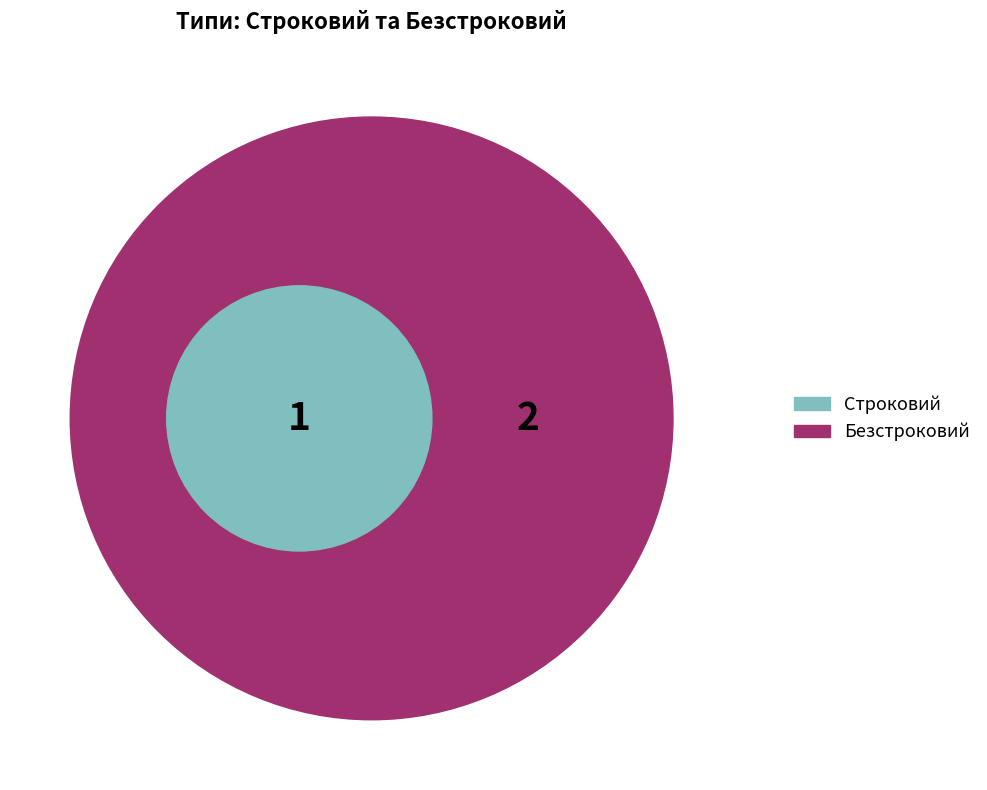

Rank the categories by value from lowest to highest.

Строковий, Безстроковий